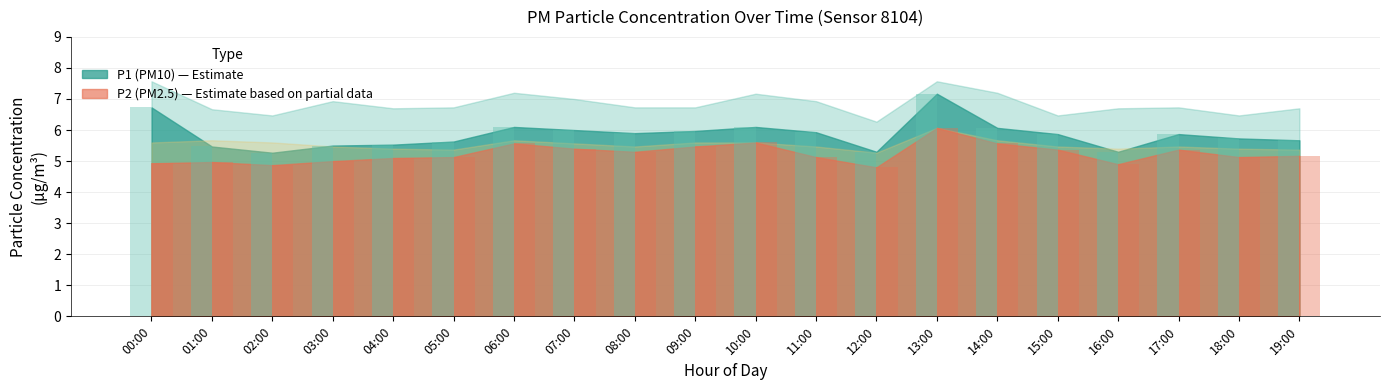

List the series in order of their overall mean, lowest first.

P2, P1